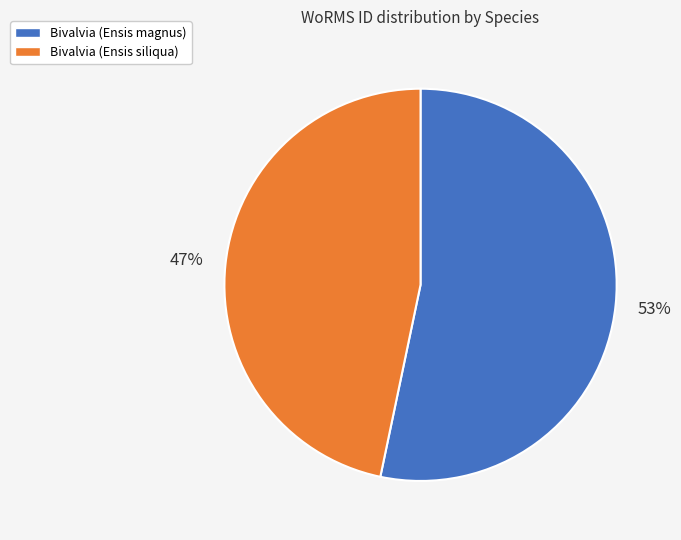

To the nearest percent, what percentage of the pie is Bivalvia (Ensis siliqua)?

47%